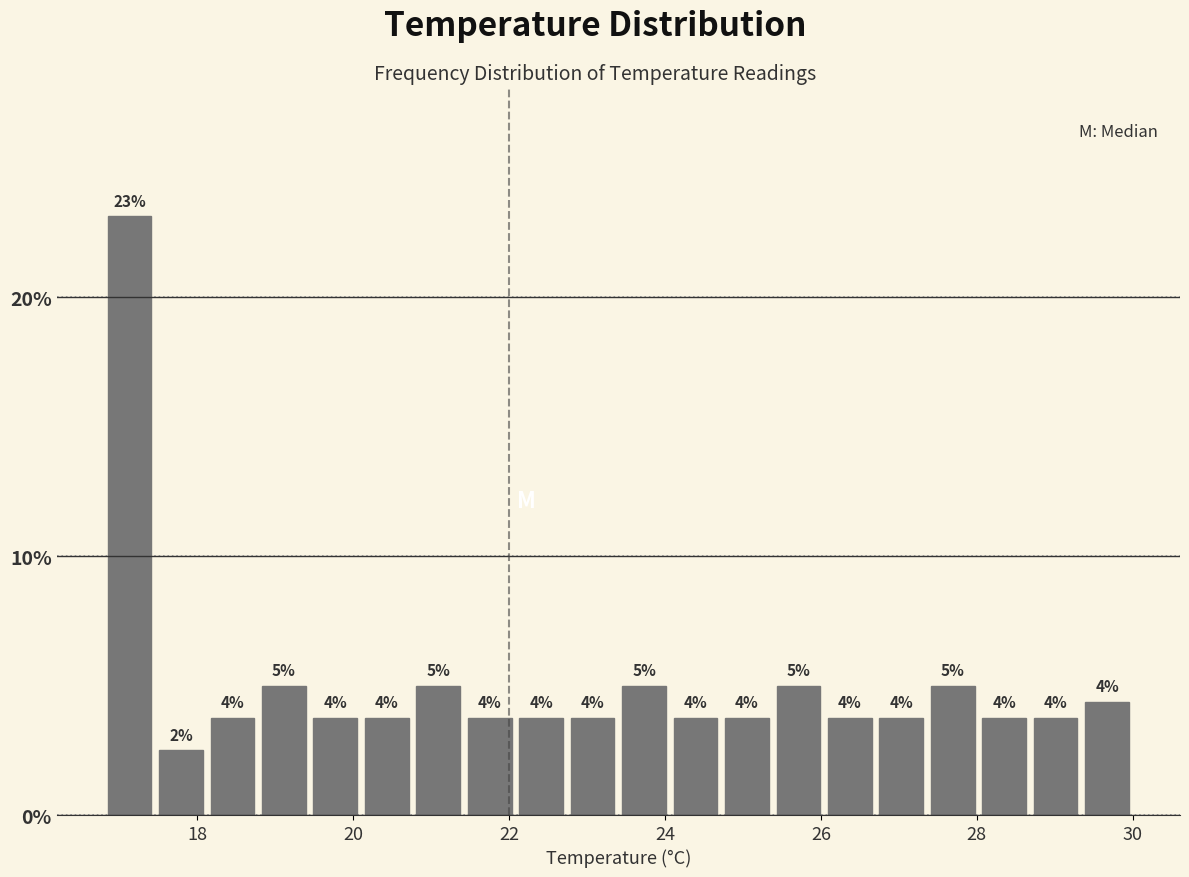

Read against the x-axis, roughly where is the centre of the tallest bar?

17.2